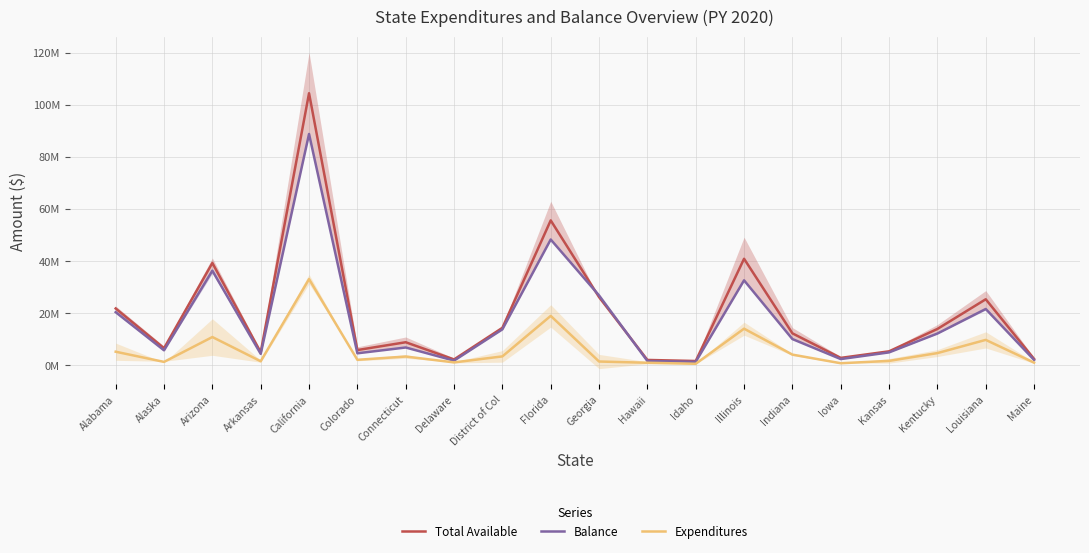

What are all the series names shown in the legend?

Total Available, Balance, Expenditures